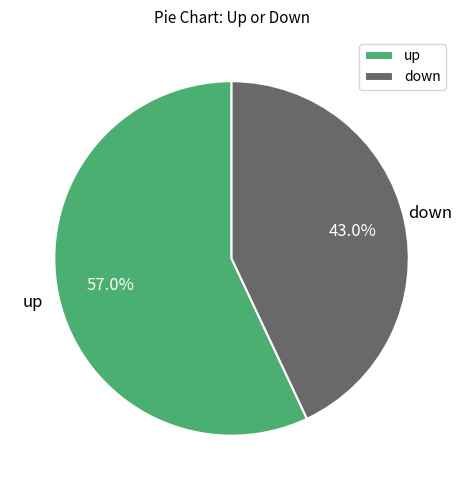

How many segments does this pie chart have?

2